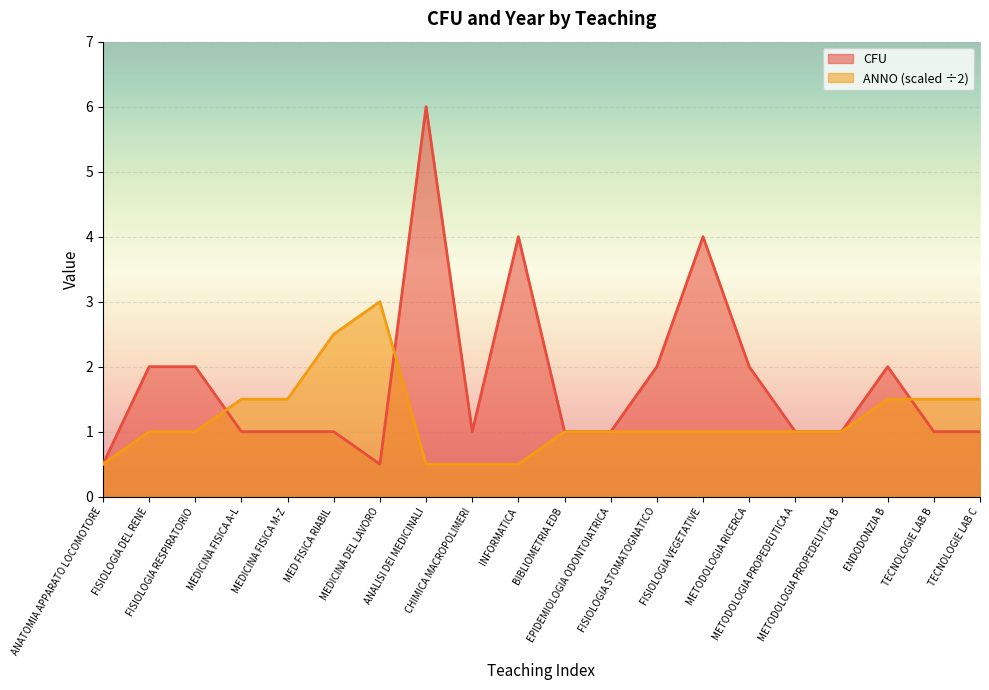

Which series has the largest total across all categories?

CFU